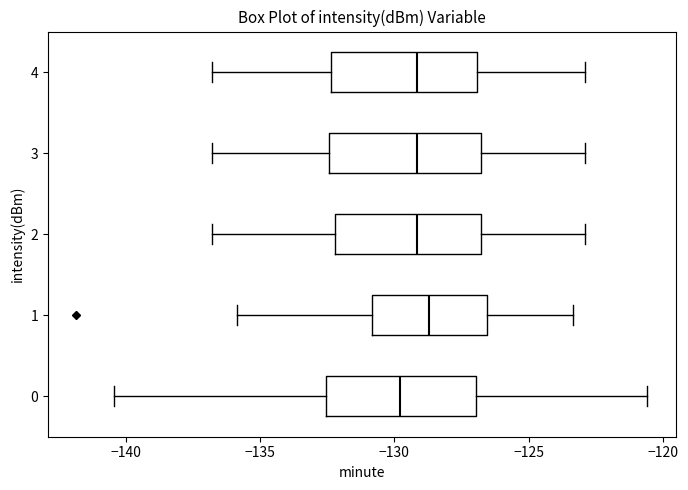

Reading bottom to top, read every box against the x-axis: the position of its median line, the range the box covers, and the ends of its whiskers. The values are not printed on the chart, so give them approximately, as read against the axis.

0: median -130.0, box -132.5 to -127.0, whiskers -140.5 to -120.5
1: median -128.5, box -131.0 to -126.5, whiskers -136.0 to -123.5
2: median -129.0, box -132.0 to -127.0, whiskers -137.0 to -123.0
3: median -129.0, box -132.5 to -127.0, whiskers -137.0 to -123.0
4: median -129.0, box -132.5 to -127.0, whiskers -137.0 to -123.0